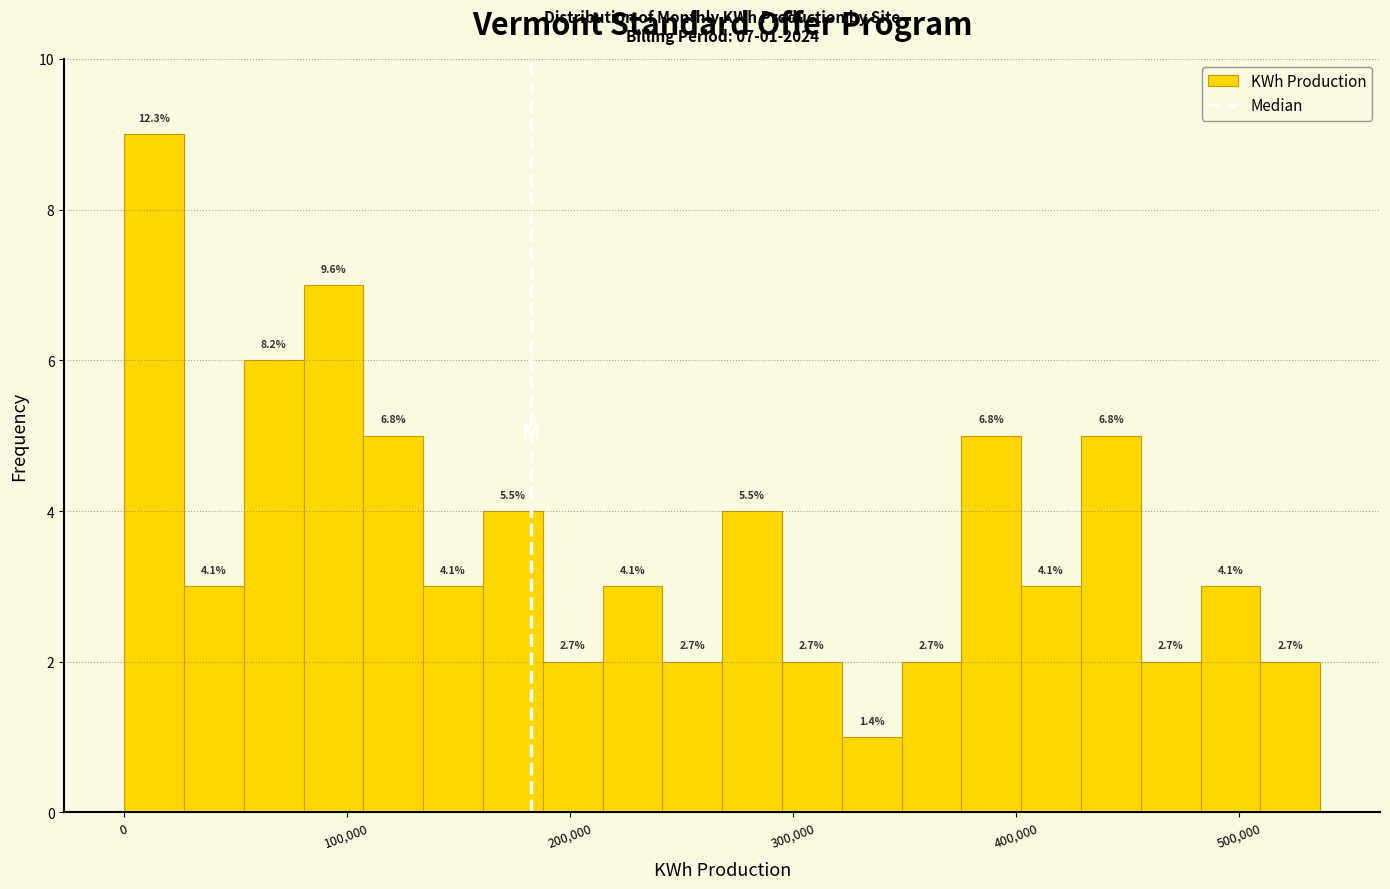

Around what value on the x-axis is the tallest bar? Give the approximate position of its centre, as read against the axis.

10000